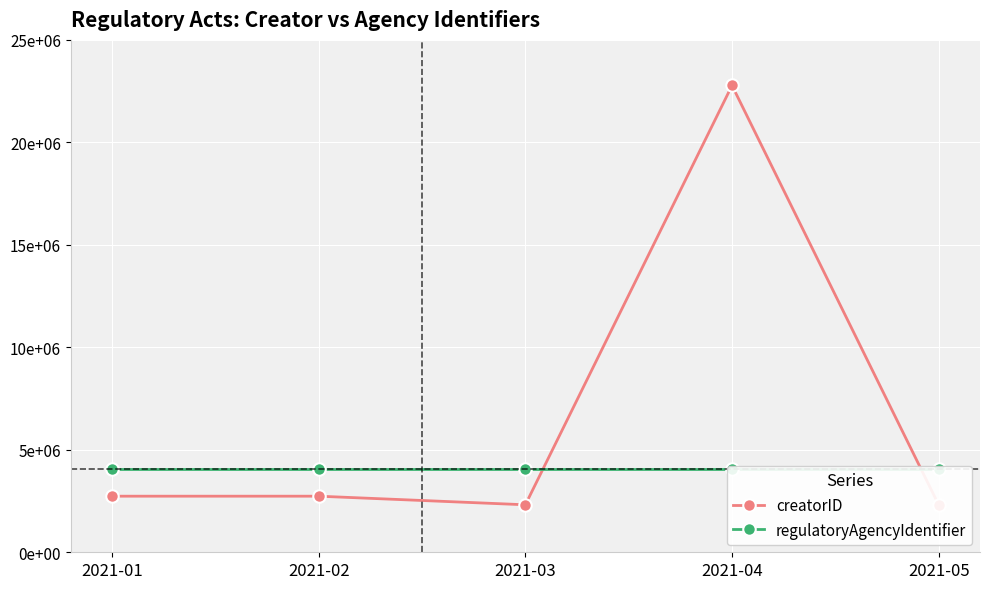

Rank the series by their maximum value, from highest to lowest.

creatorID, regulatoryAgencyIdentifier